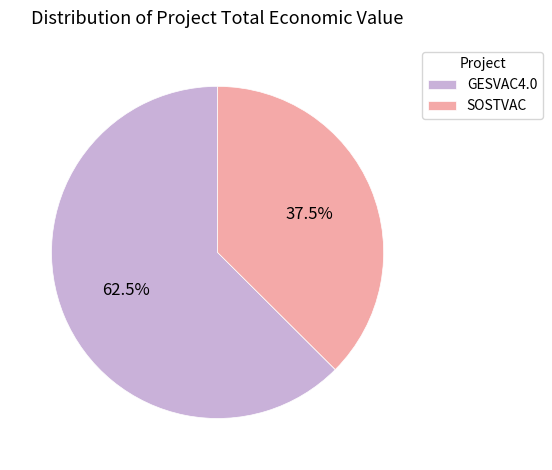

Approximately how many times larger is the value at SOSTVAC compared to GESVAC4.0?

0.6